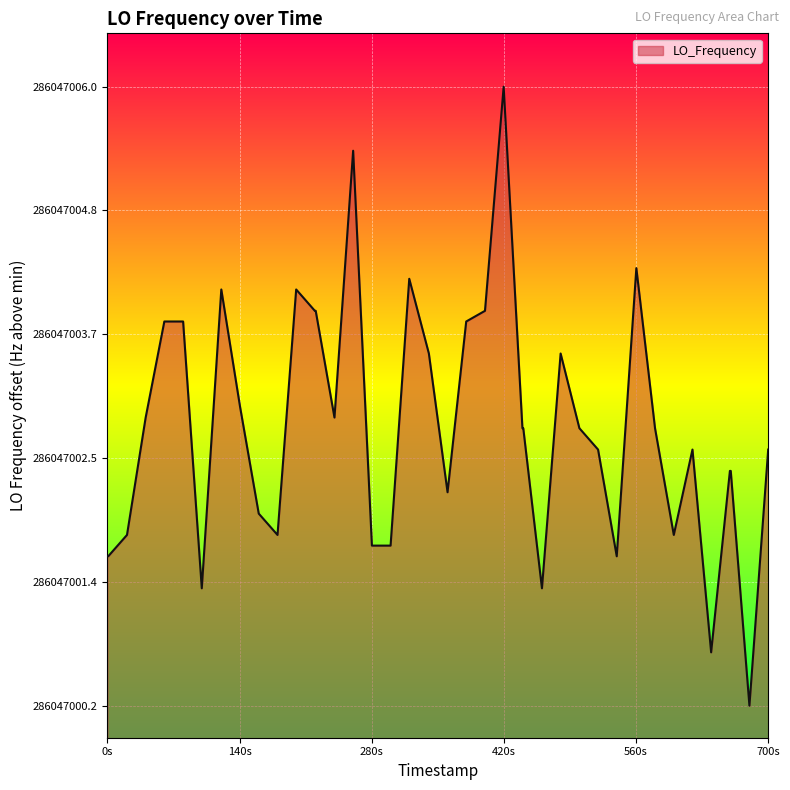

Does the chart have visible grid lines?

Yes